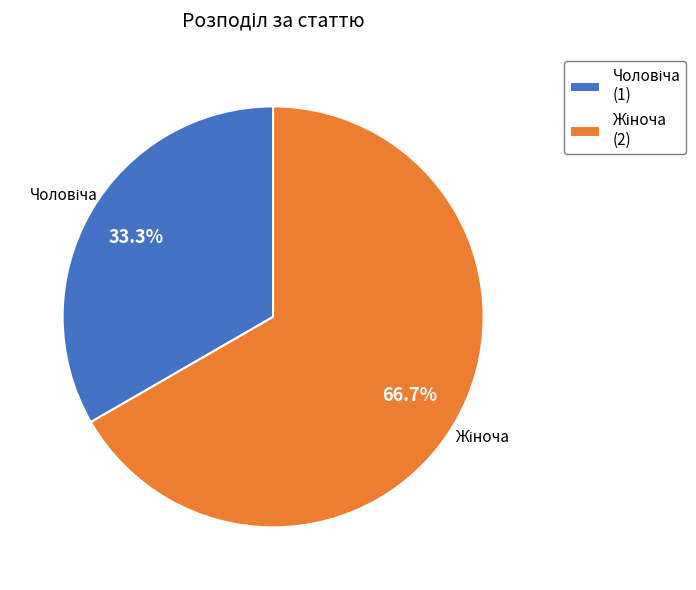

Does any single category account for the majority?

Yes